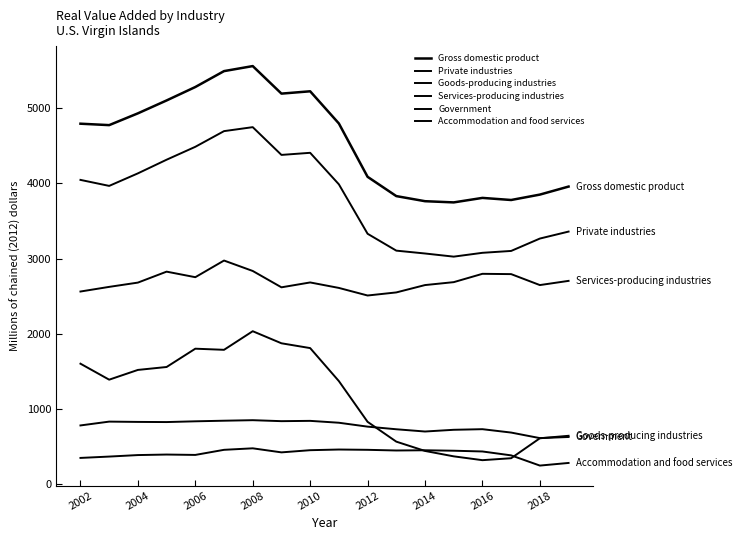

What is the sum of all Accommodation and food services values?

7178